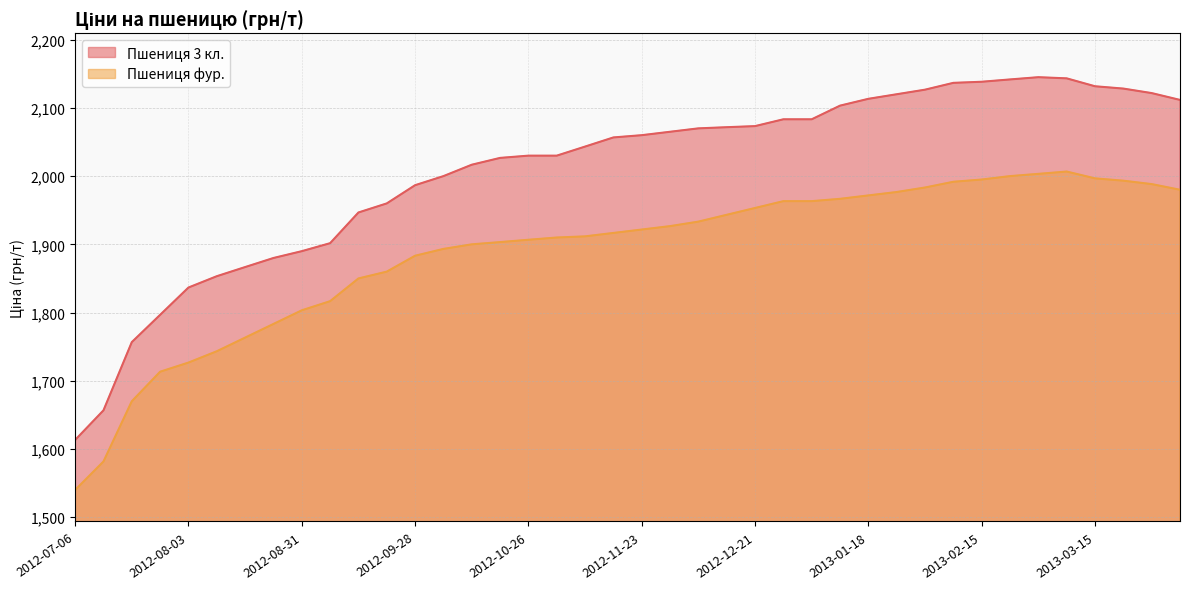

What is the average value of the Пшениця 3 кл. series?

2007.9